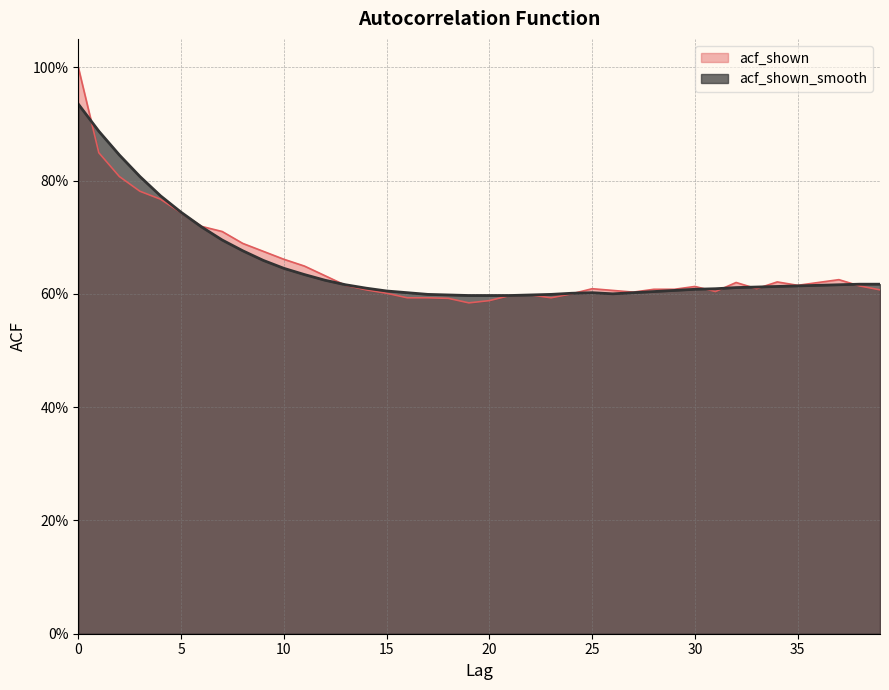

At which category does acf_shown reach its first local peak?

22